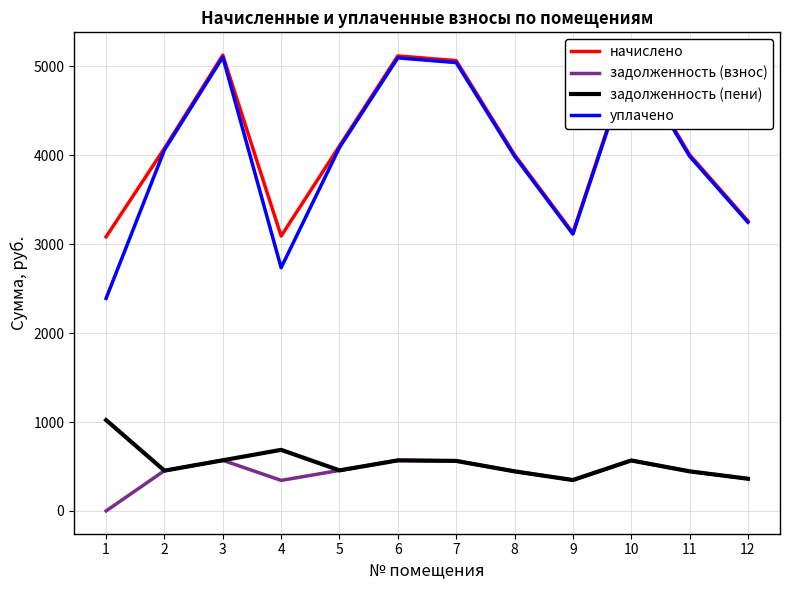

True or false: задолженность (взнос) and начислено cross at least once.

False